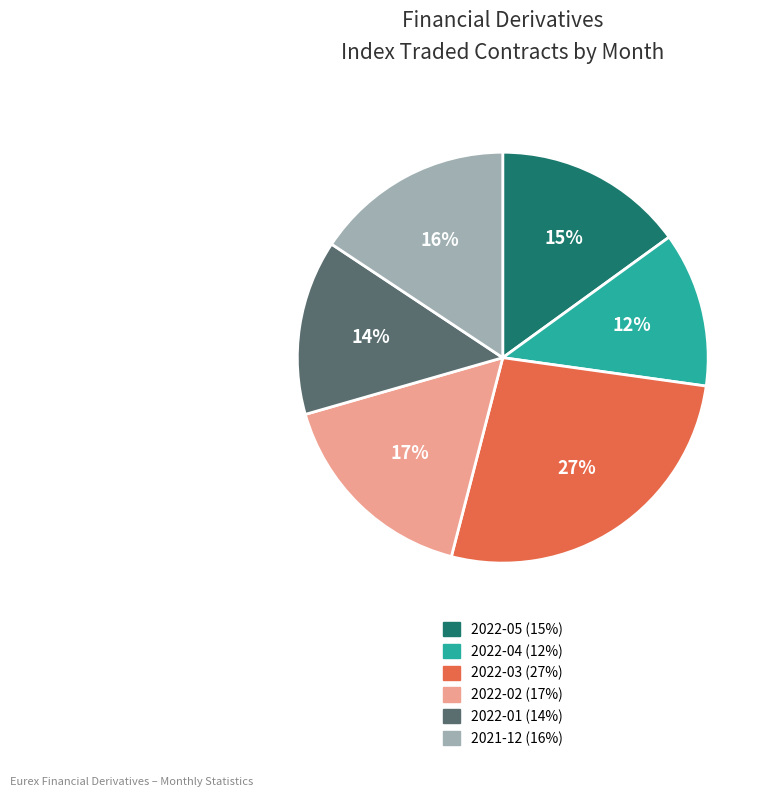

Which category has the biggest portion of the pie?

2022-03